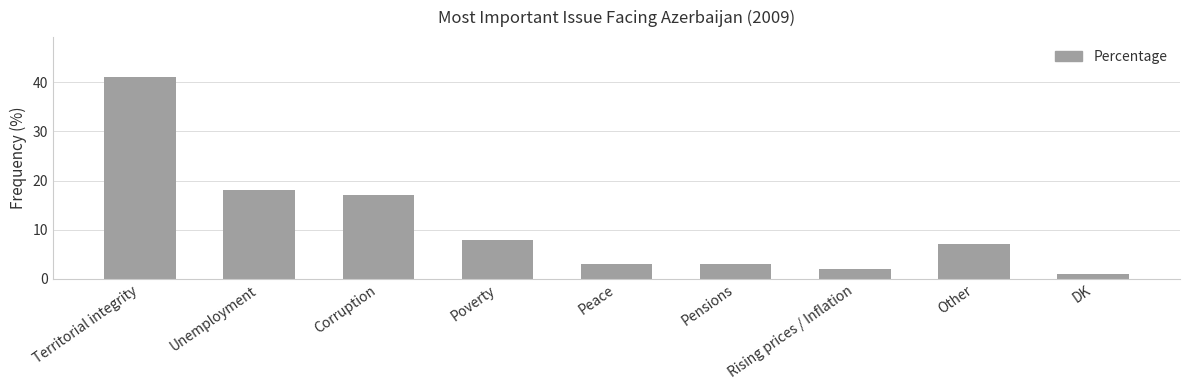

Count the number of categories in the chart.

9